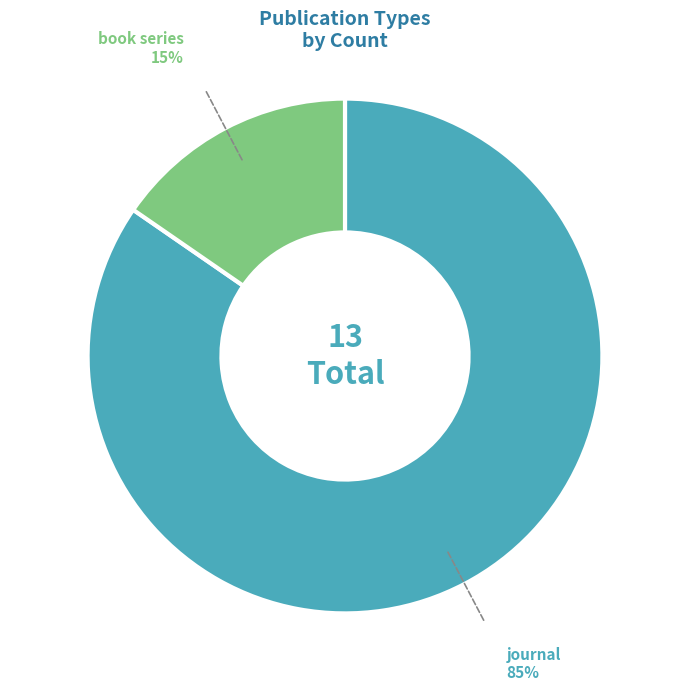

Count the number of slices in the pie.

2